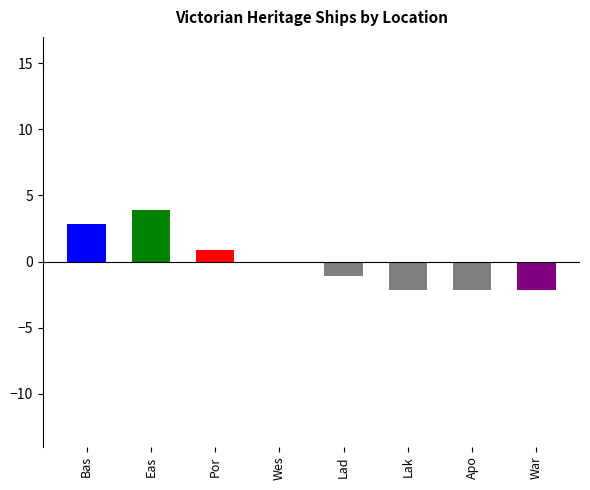

What is the greatest value displayed?

3.9